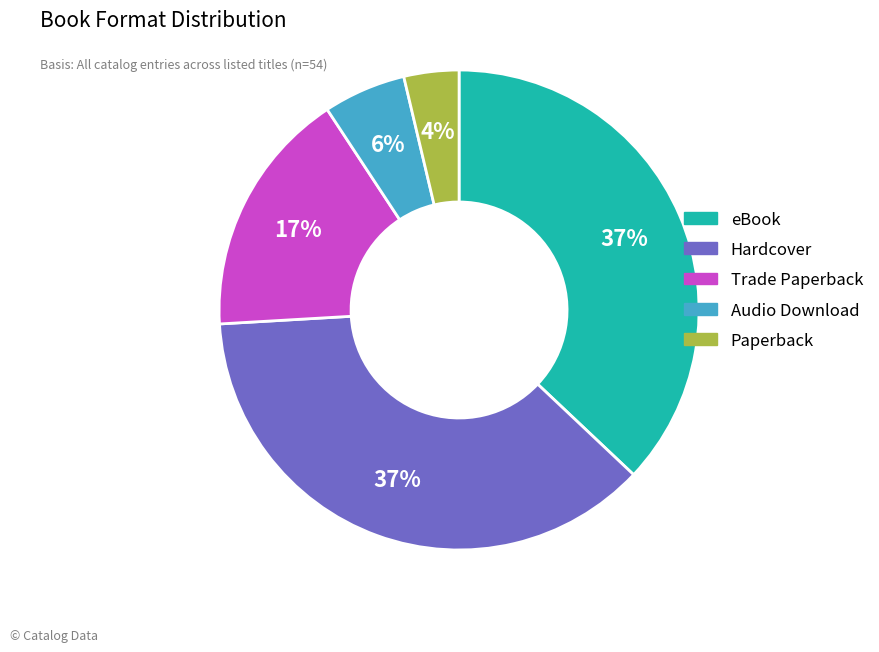

How many slices are in this pie chart?

5